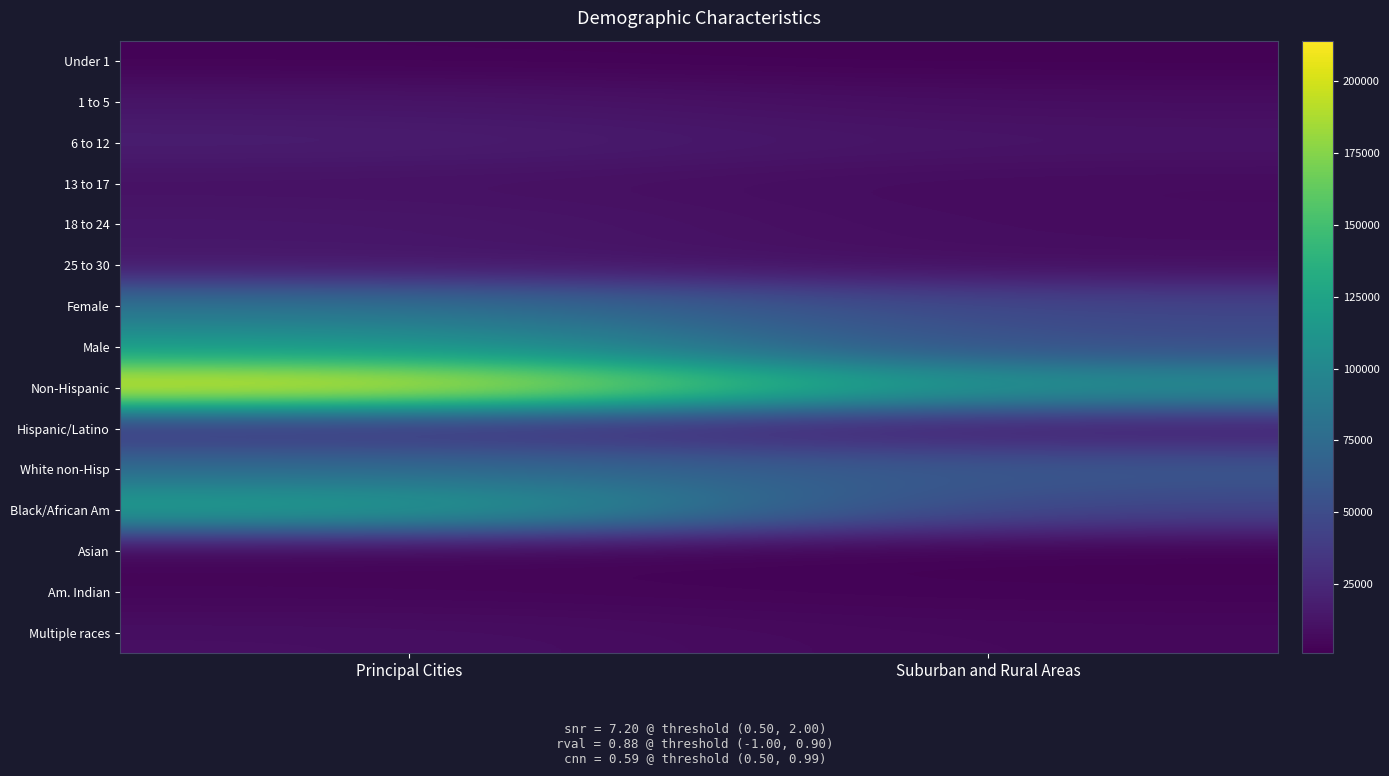

At Suburban and Rural Areas, list the series in order from smallest to largest.

Asian, Under 1, Am. Indian, Multiple races, 13 to 17, 18 to 24, 1 to 5, 25 to 30, 6 to 12, Hispanic/Latino, Black/African Am, Female, Male, White non-Hisp, Non-Hispanic